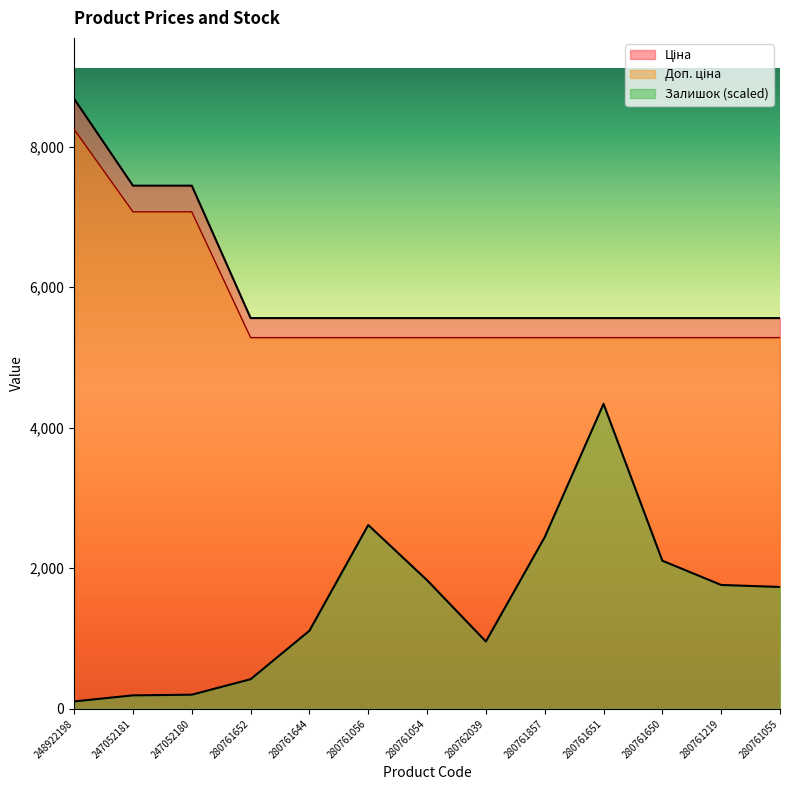

At which category is the sum across all series the highest?

248922198